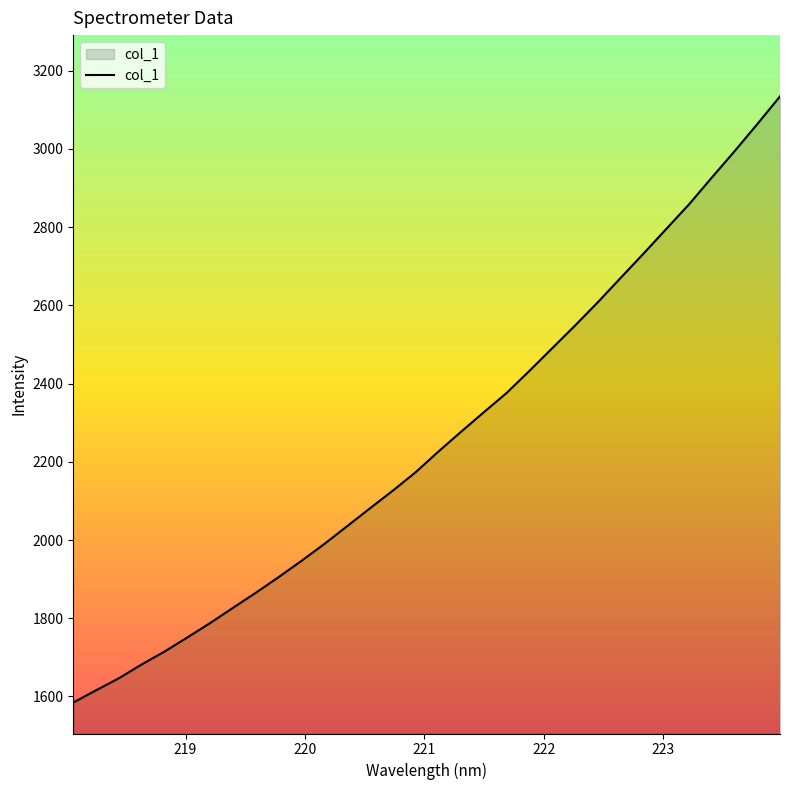

What is the greatest value displayed?

3134.4